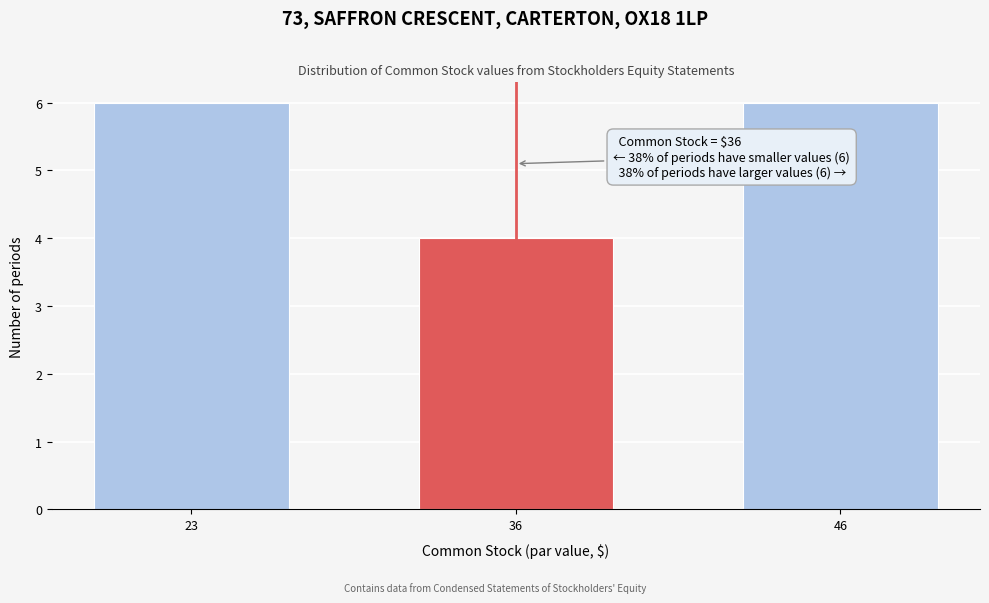

Reading left to right, what are all the values shown in this chart?

23=6	36=4	46=6